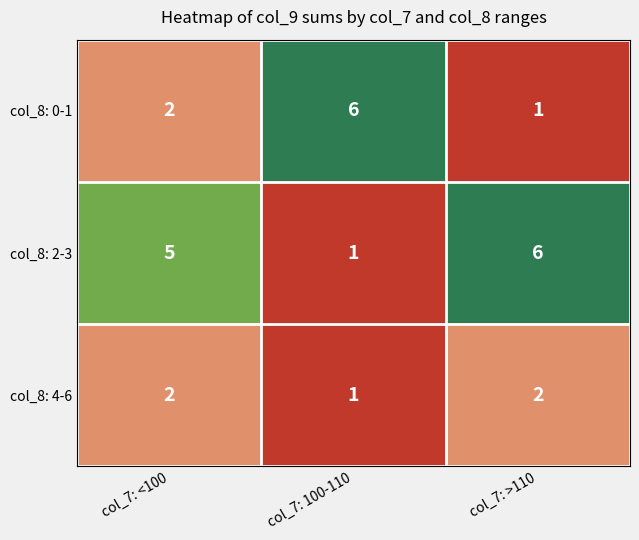

Which series has the largest total across all categories?

col_8: 2-3